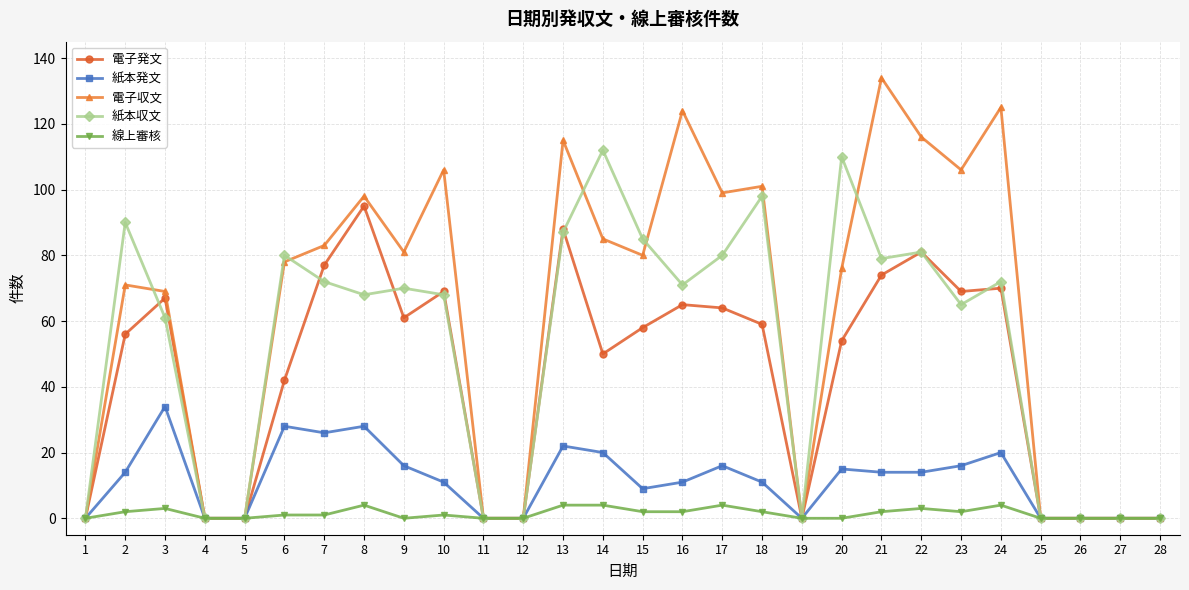

Reading left to right, list all the values displayed in this chart.

電子発文: 1=0	2=56	3=67	4=0	5=0	6=42	7=77	8=95	9=61	10=69	11=0	12=0	13=88	14=50	15=58	16=65	17=64	18=59	19=0	20=54	21=74	22=81	23=69	24=70	25=0	26=0	27=0	28=0
紙本発文: 1=0	2=14	3=34	4=0	5=0	6=28	7=26	8=28	9=16	10=11	11=0	12=0	13=22	14=20	15=9	16=11	17=16	18=11	19=0	20=15	21=14	22=14	23=16	24=20	25=0	26=0	27=0	28=0
電子収文: 1=0	2=71	3=69	4=0	5=0	6=78	7=83	8=98	9=81	10=106	11=0	12=0	13=115	14=85	15=80	16=124	17=99	18=101	19=0	20=76	21=134	22=116	23=106	24=125	25=0	26=0	27=0	28=0
紙本収文: 1=0	2=90	3=61	4=0	5=0	6=80	7=72	8=68	9=70	10=68	11=0	12=0	13=87	14=112	15=85	16=71	17=80	18=98	19=0	20=110	21=79	22=81	23=65	24=72	25=0	26=0	27=0	28=0
線上審核: 1=0	2=2	3=3	4=0	5=0	6=1	7=1	8=4	9=0	10=1	11=0	12=0	13=4	14=4	15=2	16=2	17=4	18=2	19=0	20=0	21=2	22=3	23=2	24=4	25=0	26=0	27=0	28=0